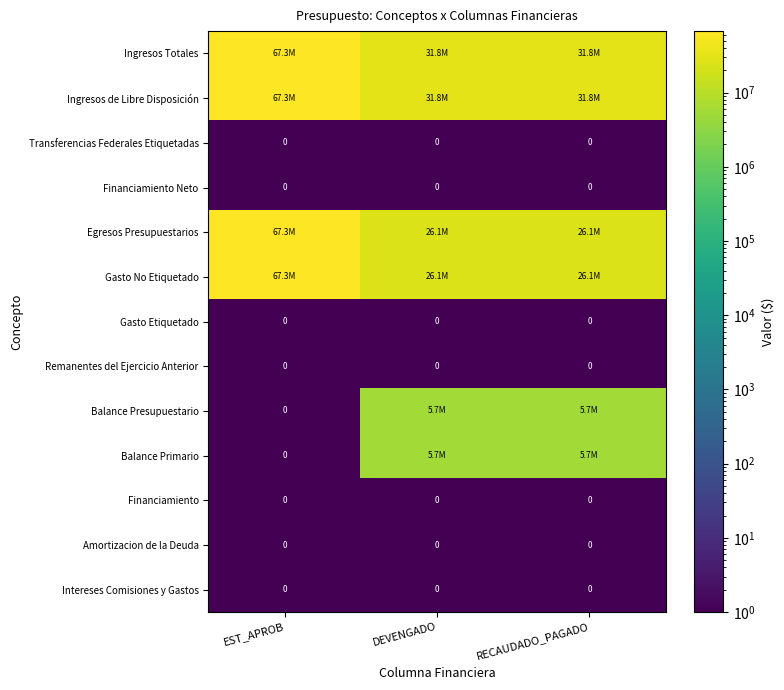

At which label is Egresos Presupuestarios closest to 46712785?

DEVENGADO